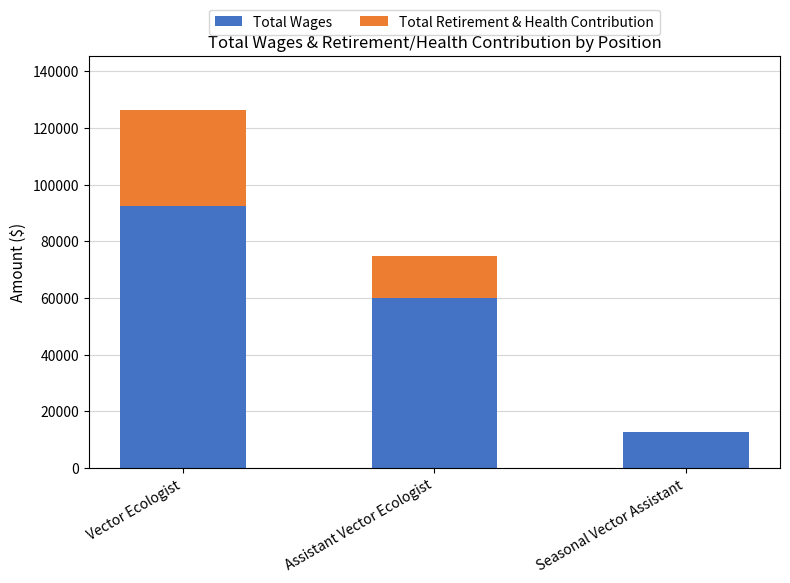

At which category is the sum across all series the highest?

Vector Ecologist